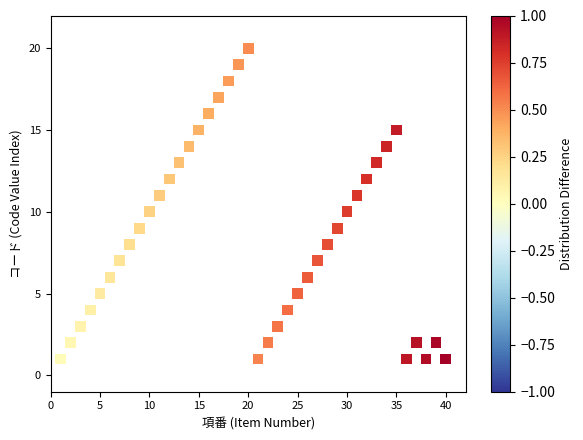

What is the range of X values (max minus min)?

39